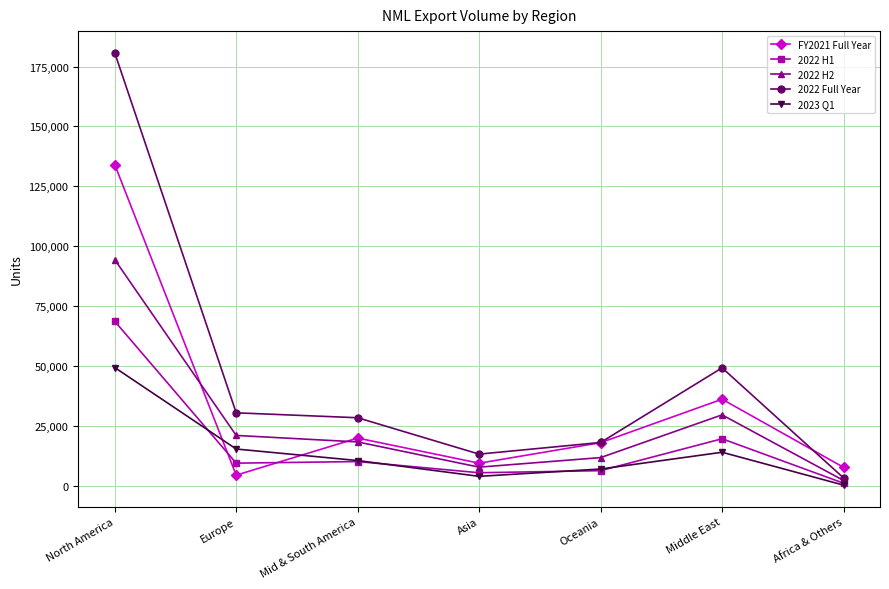

The value of FY2021 Full Year at Europe is 4427. True or false?

True